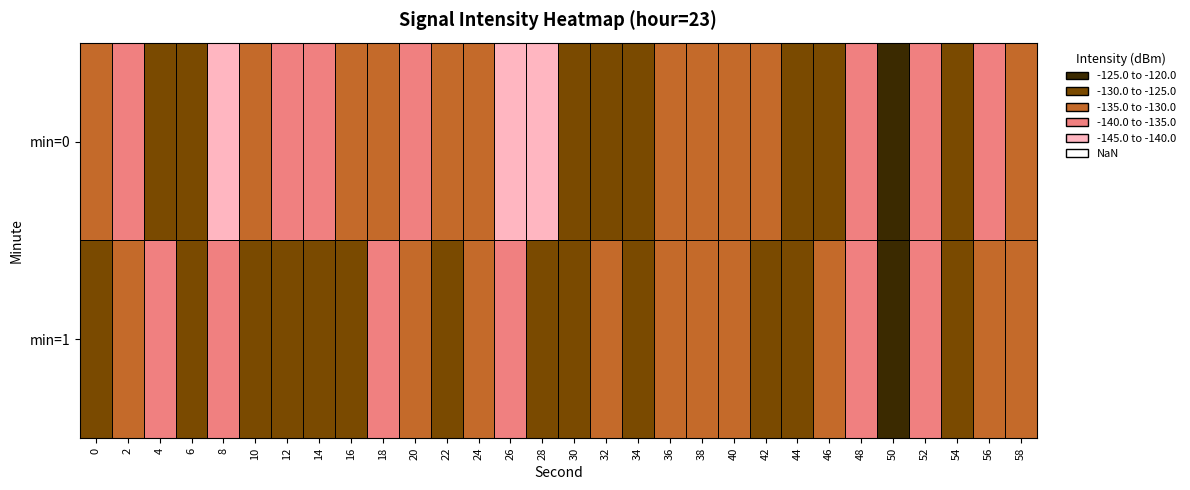

The 1 series shows -76.4 at 46. True or false?

False